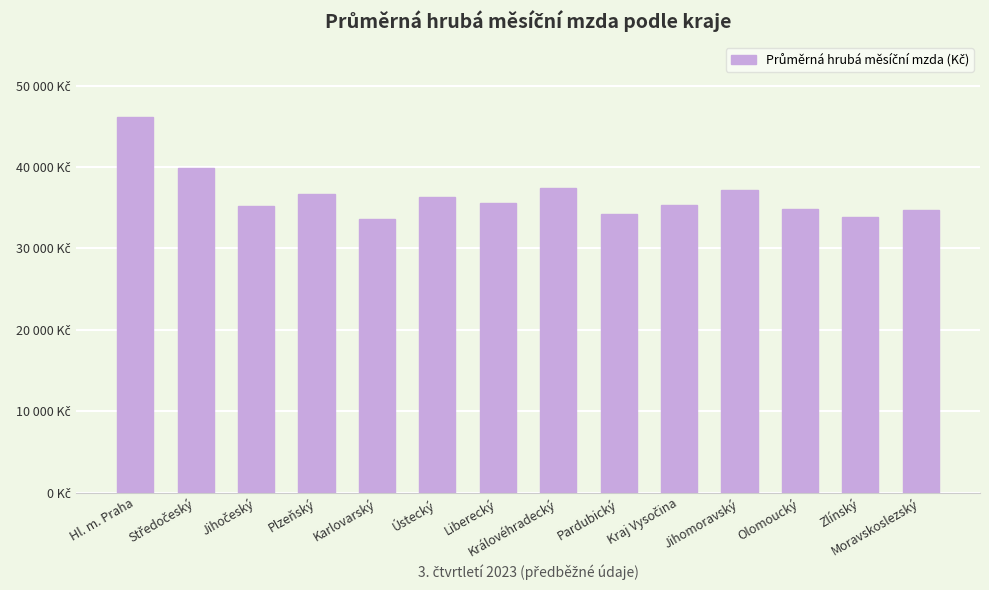

What is the ratio of the value at Moravskoslezský to the value at Ústecký?

1.0